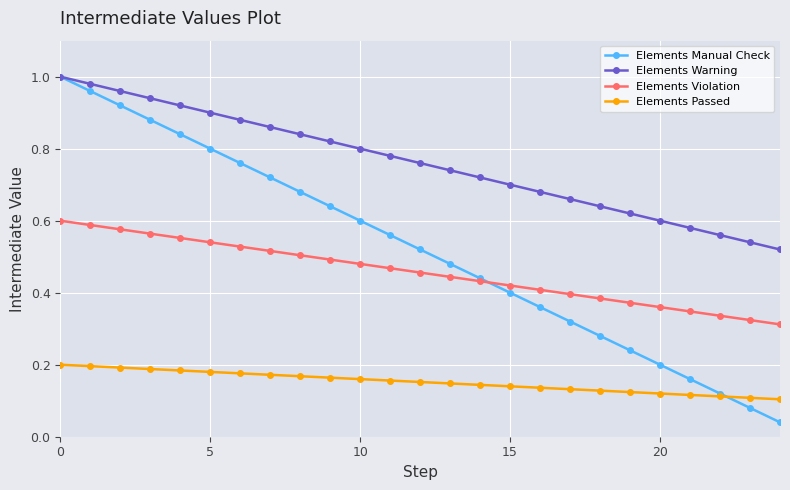

Which series has the largest range (max minus min)?

Elements Manual Check